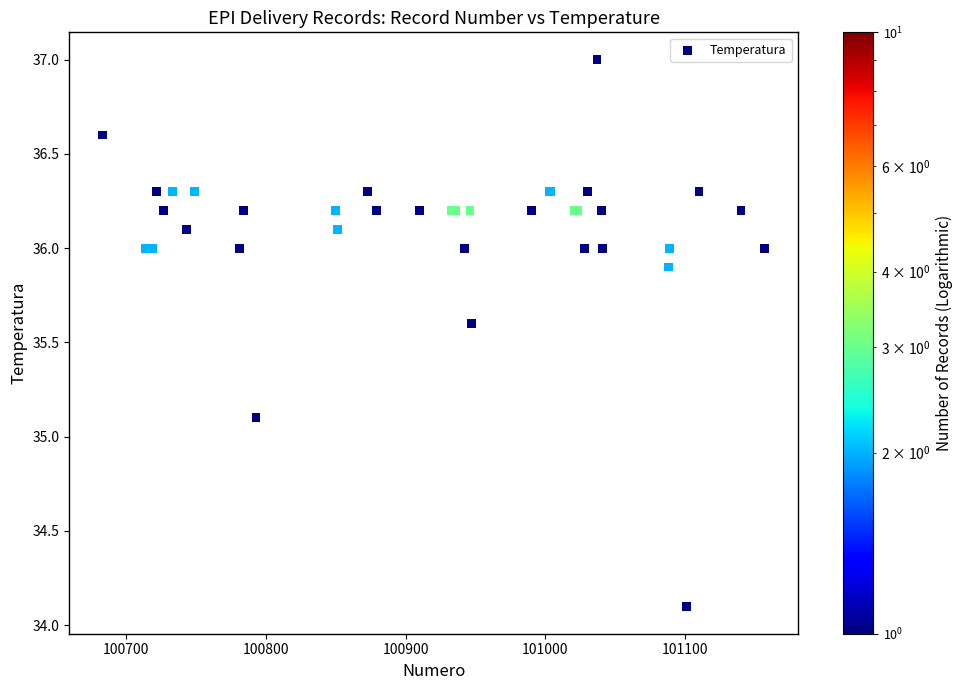

What Y value in the scatter plot is closest to 35?

35.1